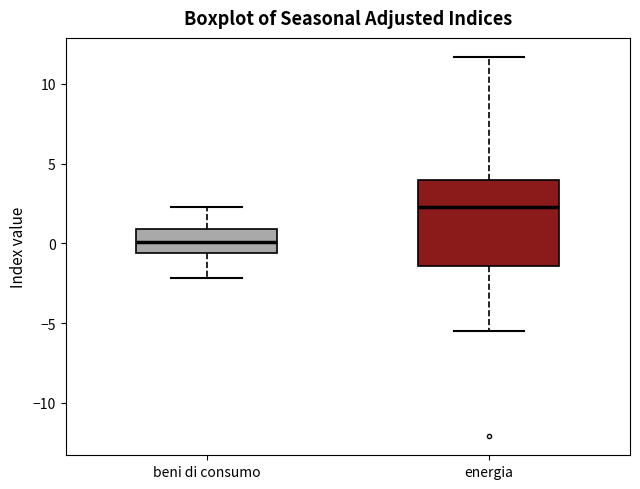

Where does the upper whisker of the box for energia end on the y-axis? The values are not printed on the chart, so give them approximately, as read against the axis.

11.5